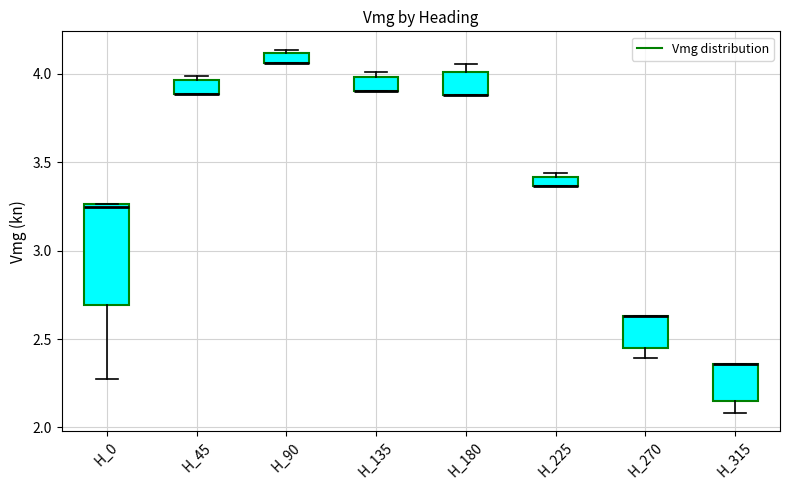

Where is the lower edge of the box for H_0 on the y-axis? The values are not printed on the chart, so give them approximately, as read against the axis.

2.70